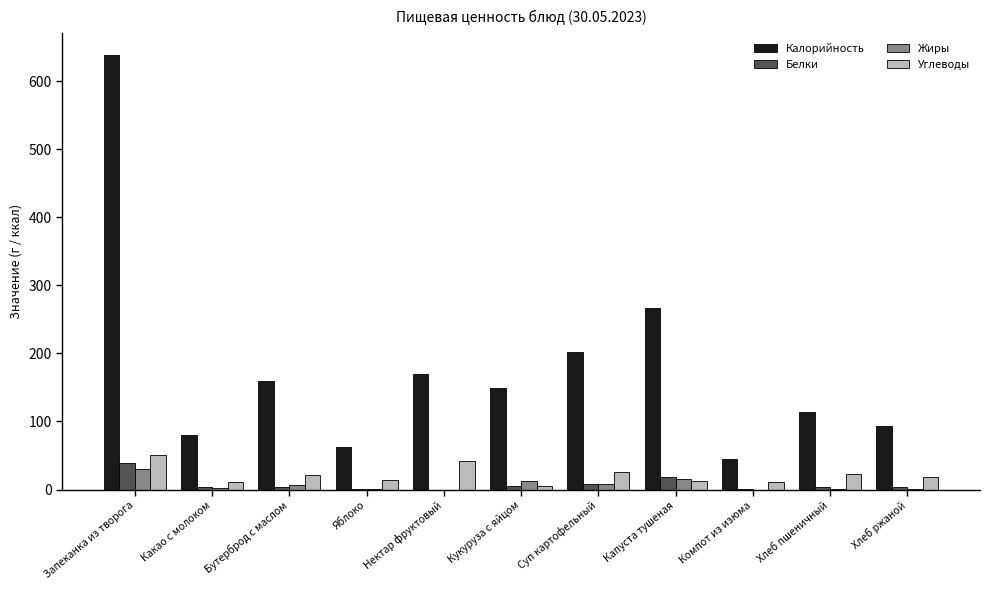

What is the maximum value shown in the chart?

638.3